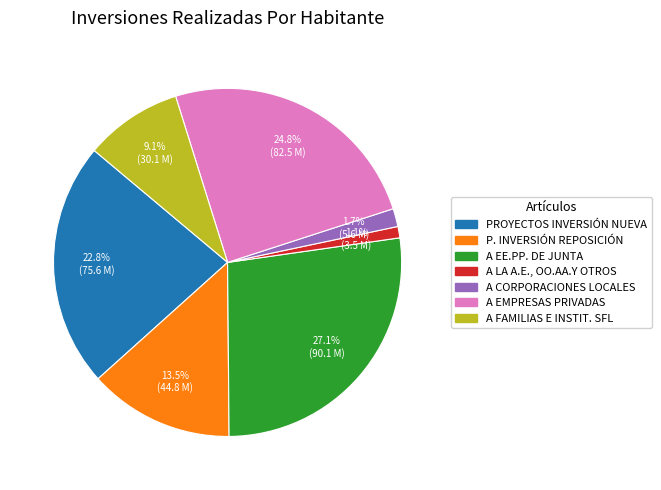

True or false: A LA A.E., OO.AA.Y OTROS accounts for 1% of the total.

True